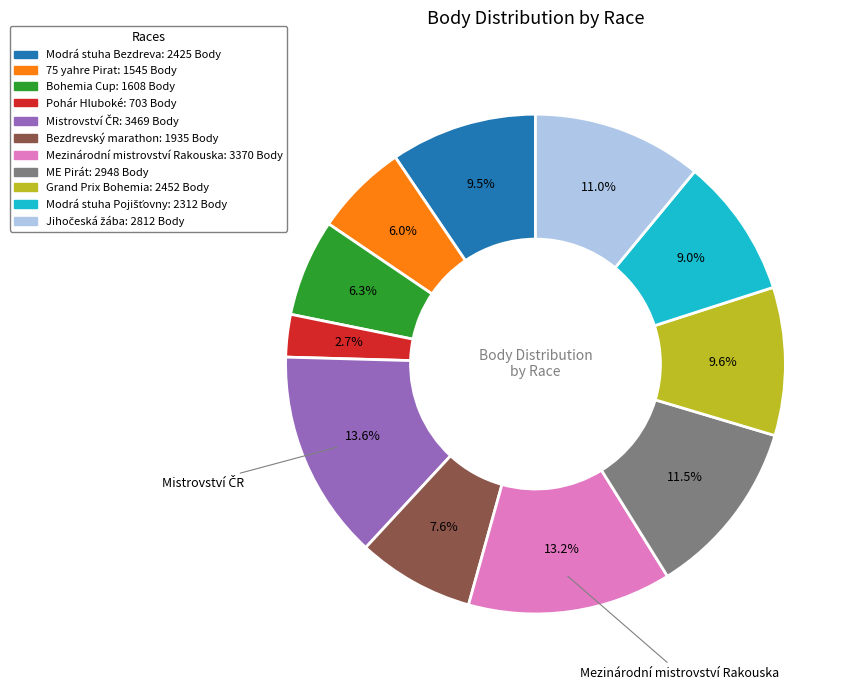

Does Modrá stuha Bezdreva represent more than half of the total?

No